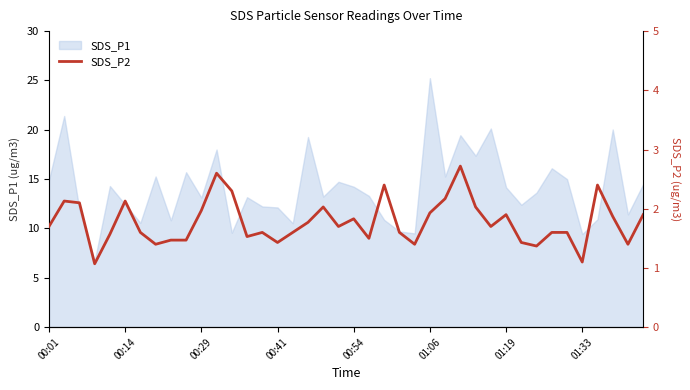

How many points are lower than both their immediate neighbors (excluding endpoints)?

11